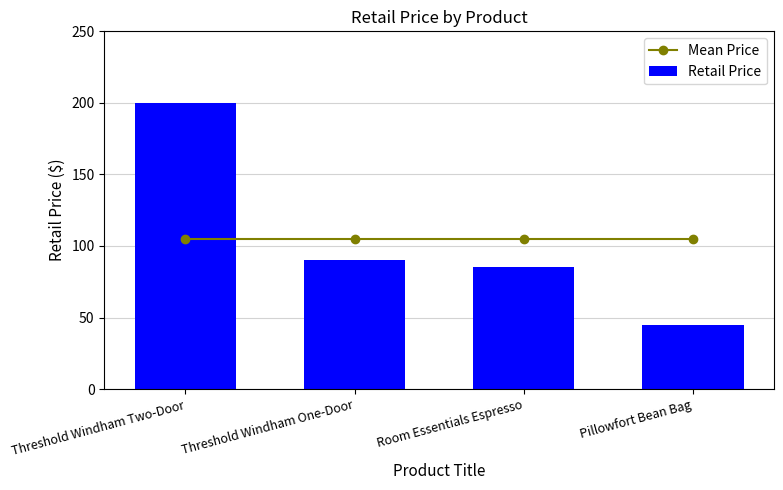

Rank the categories by Mean Price value from lowest to highest.

Threshold Windham Two-Door, Threshold Windham One-Door, Room Essentials Espresso, Pillowfort Bean Bag